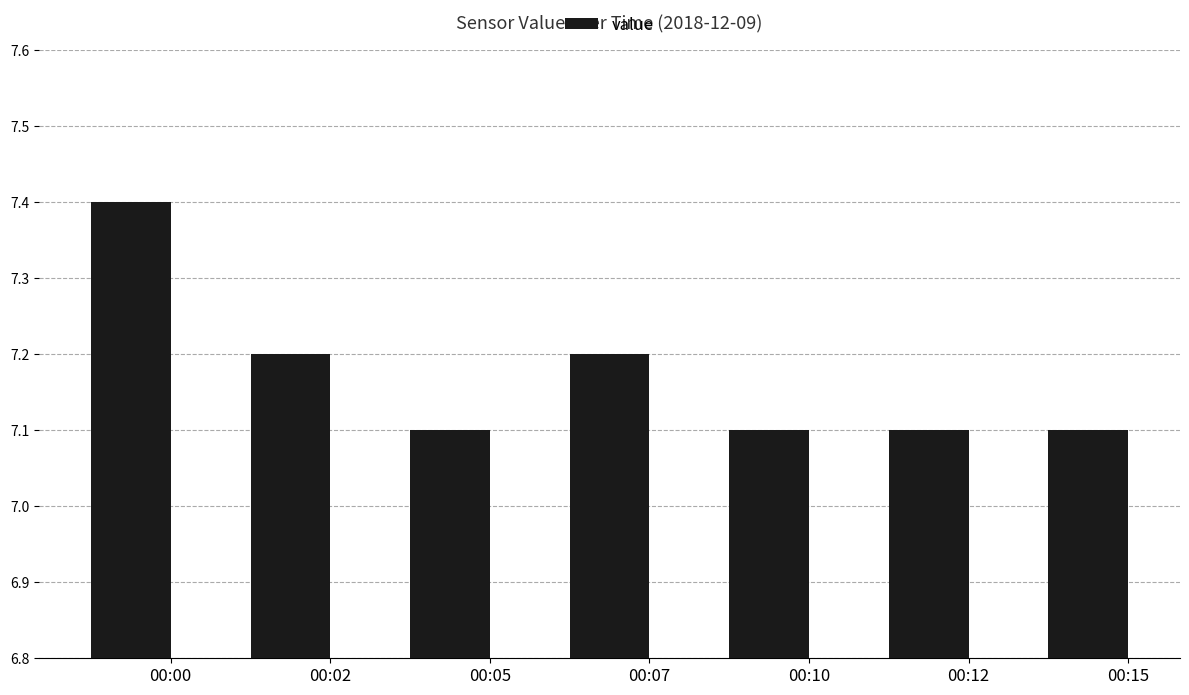

Reading right to left, transcribe all the data shown in this chart.

00:15=7.1	00:12=7.1	00:10=7.1	00:07=7.2	00:05=7.1	00:02=7.2	00:00=7.4